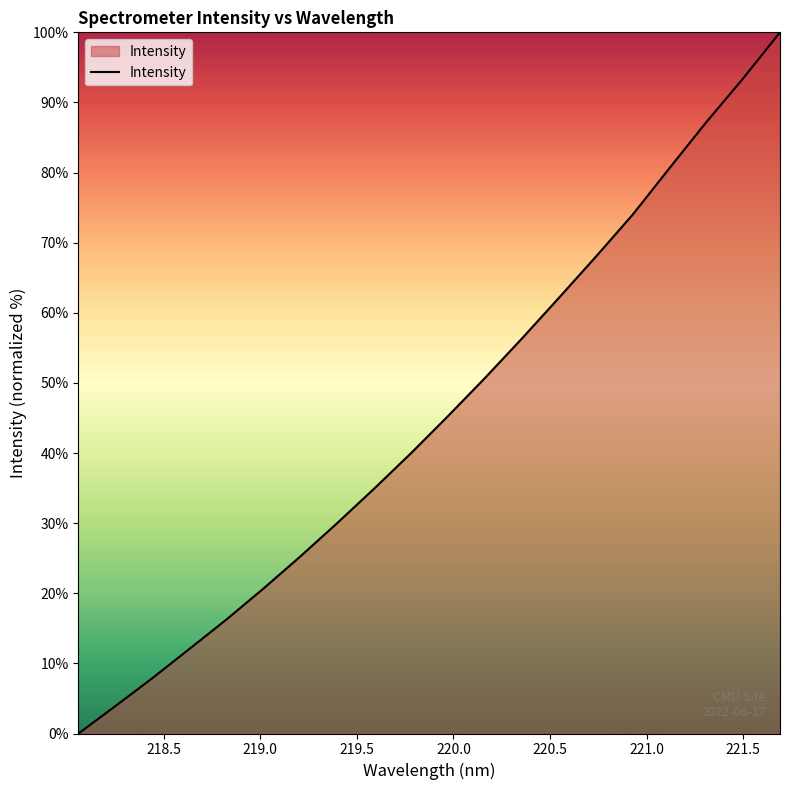

True or false: the data has more than 2 interior local peaks.

False